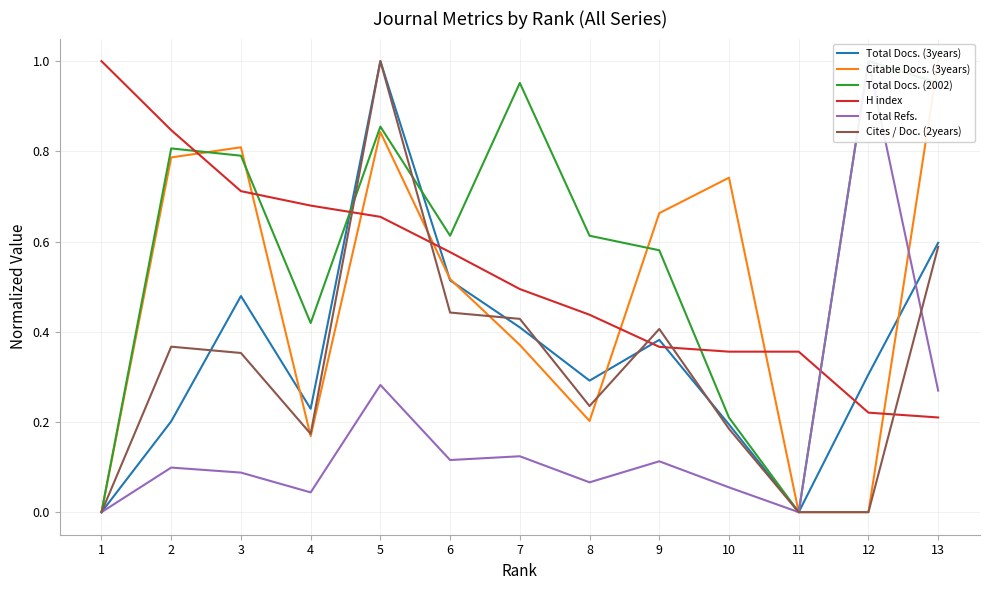

Reading left to right, list all the values displayed in this chart.

Total Docs. (3years): 1=0.0	2=0.2	3=0.5	4=0.2	5=1.0	6=0.5	7=0.4	8=0.3	9=0.4	10=0.2	11=0.0	12=0.3	13=0.6
Citable Docs. (3years): 1=0.0	2=0.8	3=0.8	4=0.2	5=0.8	6=0.5	7=0.4	8=0.2	9=0.7	10=0.7	11=0.0	12=0.0	13=1.0
Total Docs. (2002): 1=0.0	2=0.8	3=0.8	4=0.4	5=0.9	6=0.6	7=1.0	8=0.6	9=0.6	10=0.2	11=0.0	12=1.0	13=1.0
H index: 1=1.0	2=0.8	3=0.7	4=0.7	5=0.7	6=0.6	7=0.5	8=0.4	9=0.4	10=0.4	11=0.4	12=0.2	13=0.2
Total Refs.: 1=0.0	2=0.1	3=0.1	4=0.0	5=0.3	6=0.1	7=0.1	8=0.1	9=0.1	10=0.1	11=0.0	12=1.0	13=0.3
Cites / Doc. (2years): 1=0.0	2=0.4	3=0.4	4=0.2	5=1.0	6=0.4	7=0.4	8=0.2	9=0.4	10=0.2	11=0.0	12=0.0	13=0.6